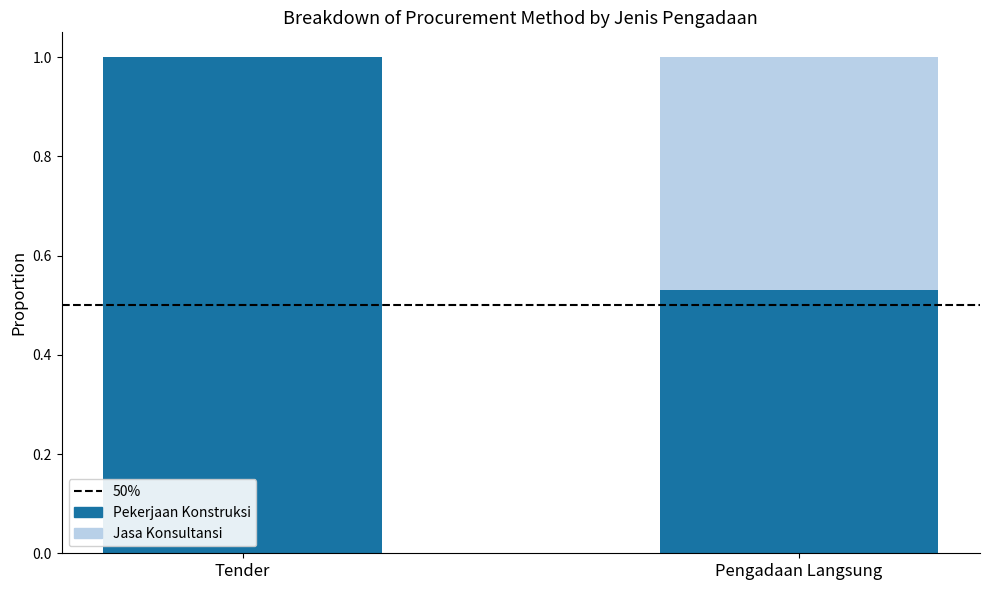

Where is Pekerjaan Konstruksi nearest to the value 0?

Pengadaan Langsung